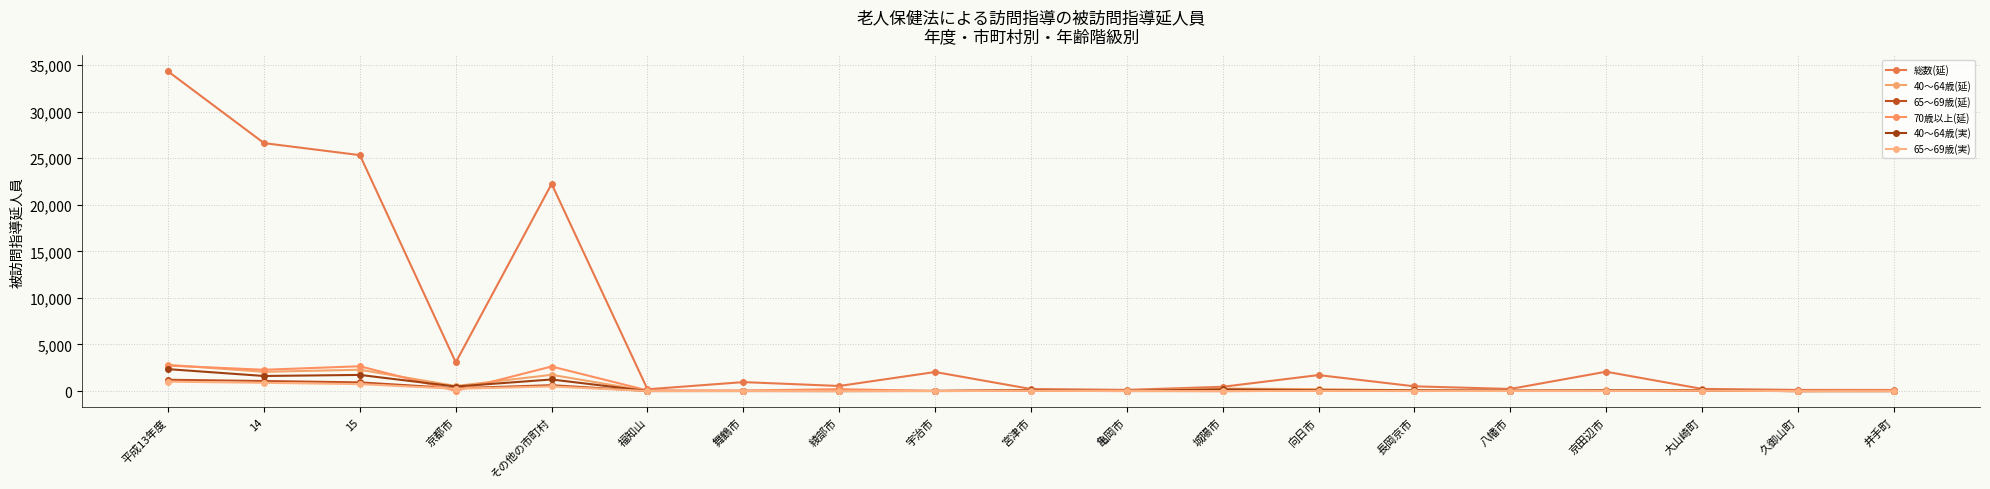

What position from the left is 久御山町?

18